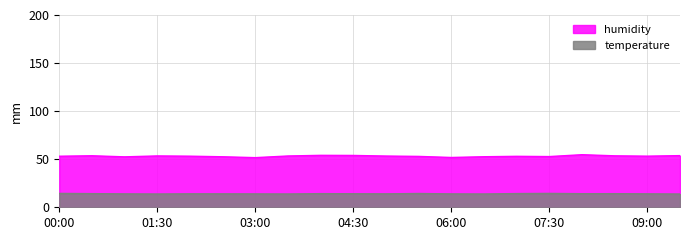

True or false: humidity and temperature intersect in this chart.

False